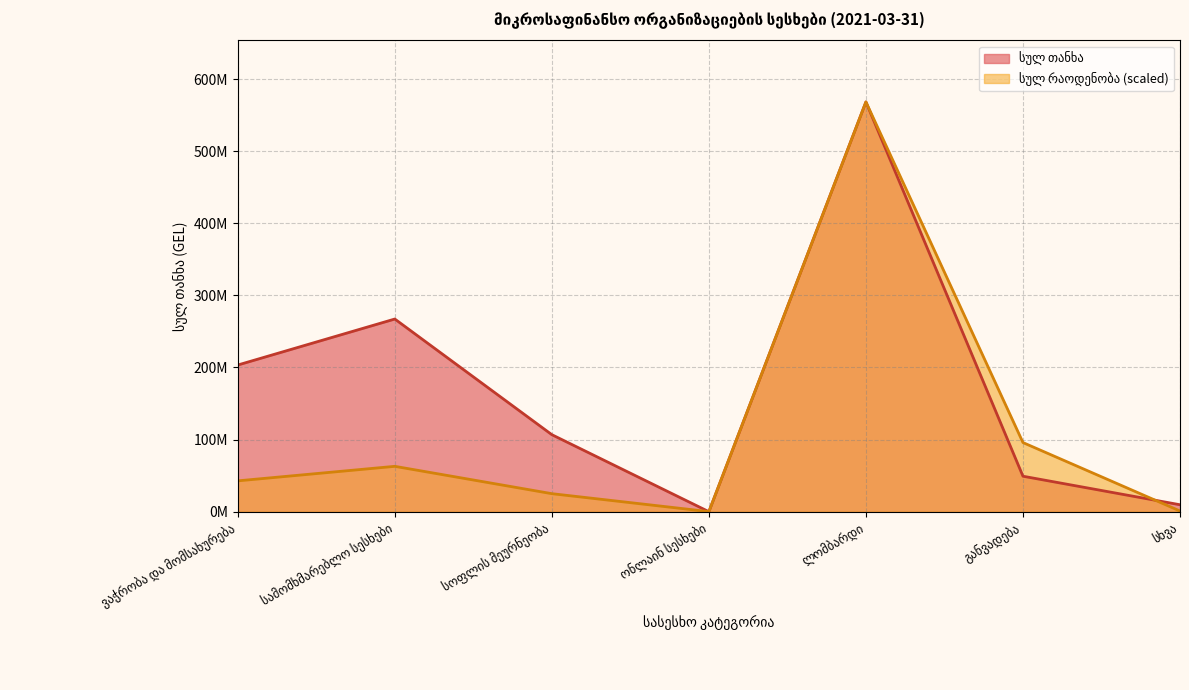

Reading left to right, extract all data points from this chart.

სულ თანხა: 203423196.4	267216154.8	106830372.8	39475.6	568265662.8	49222754.6	9662179.6
სულ რაოდენობა: 42800108.6	62942507.7	25023061.9	144100.2	568265662.8	95901625.6	975898.2